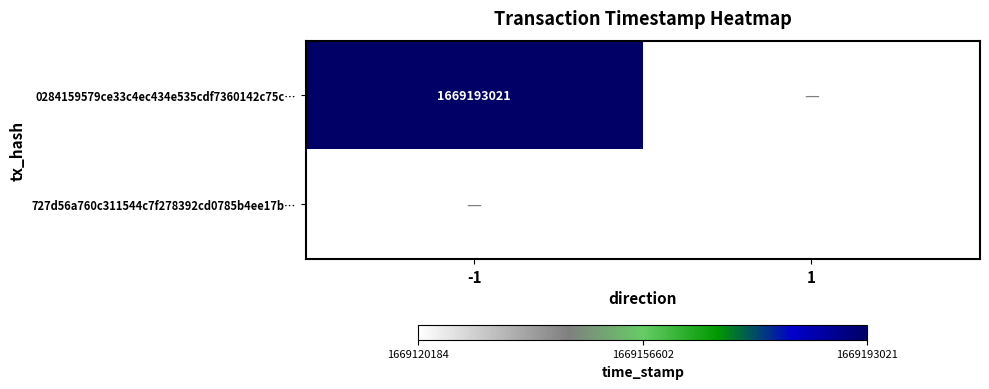

What is the maximum value shown in the chart?

1669193021